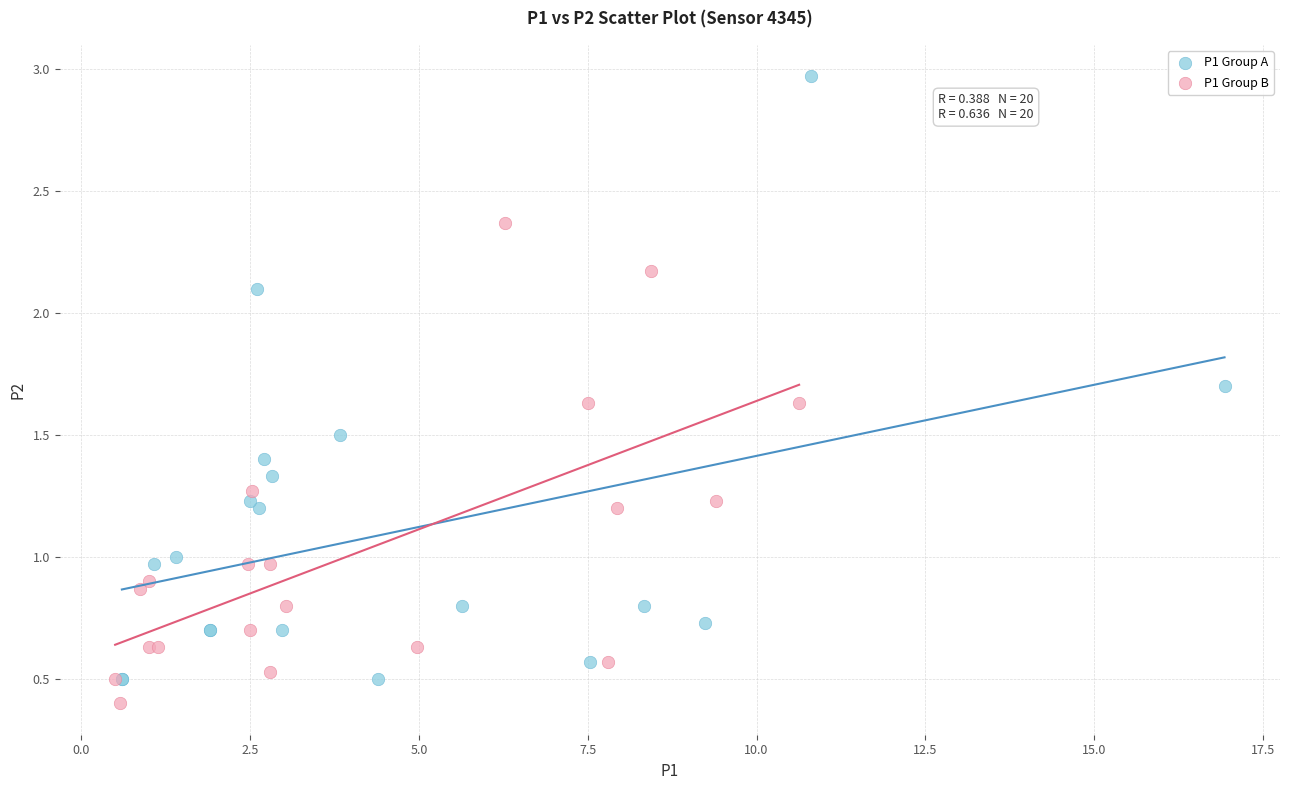

Which series reaches the maximum Y coordinate?

P1 Group A